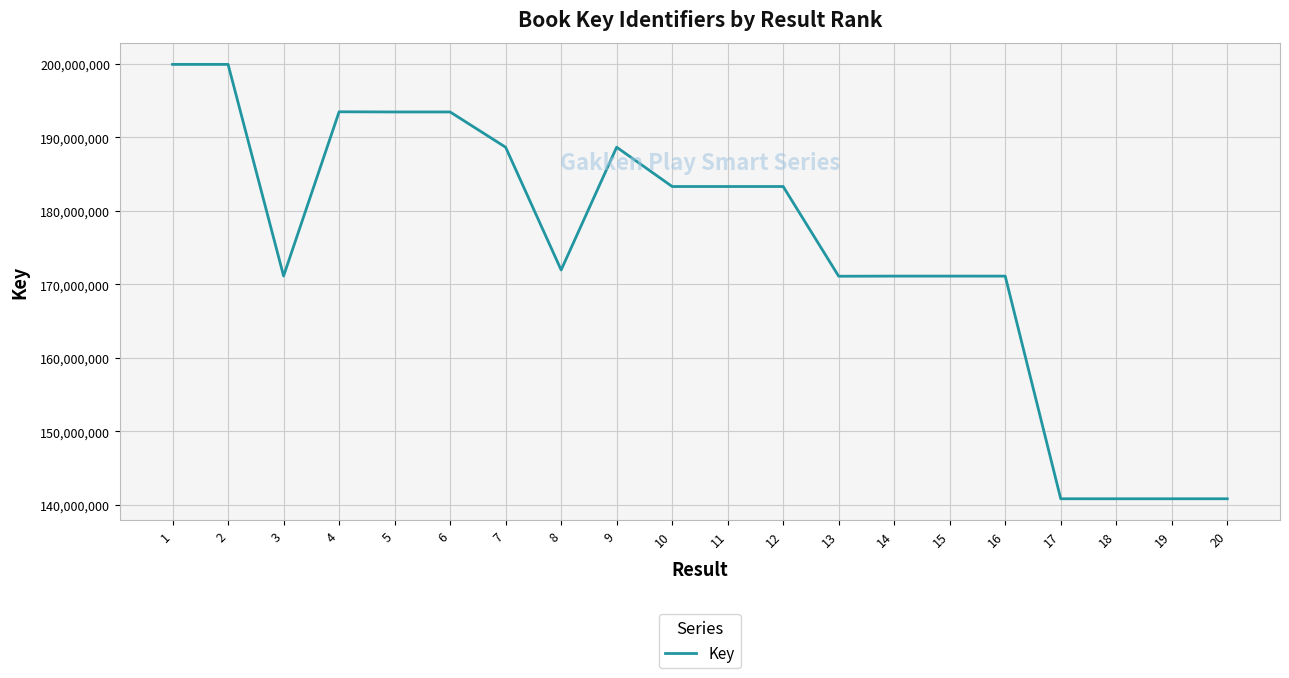

The value at 4 is 193502128. True or false?

True